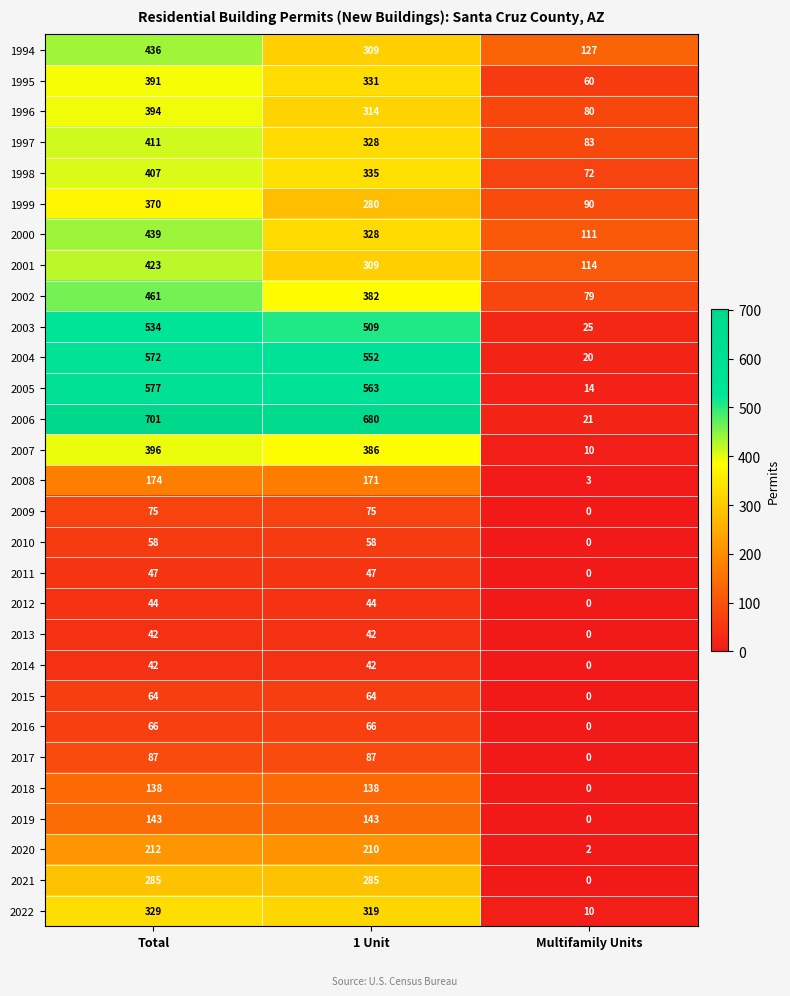

The 2004 series shows 823 at Total. True or false?

False